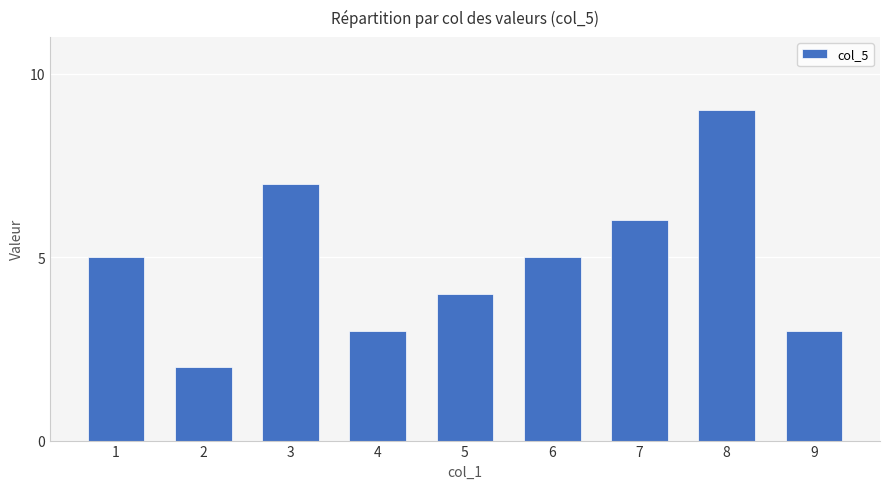

Which has a higher value, 8 or 2?

8